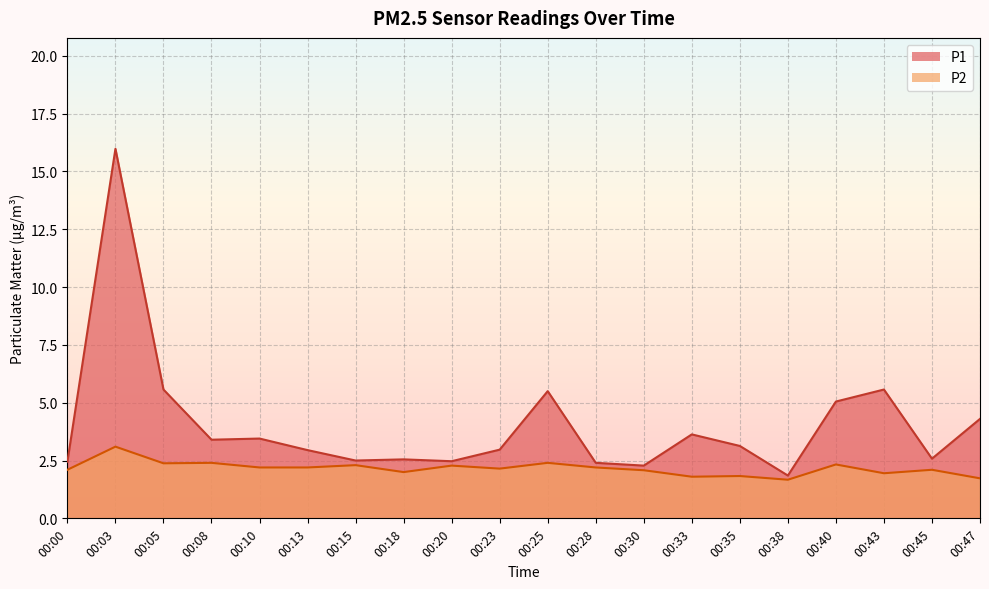

What is the maximum value shown in the chart?

16.0